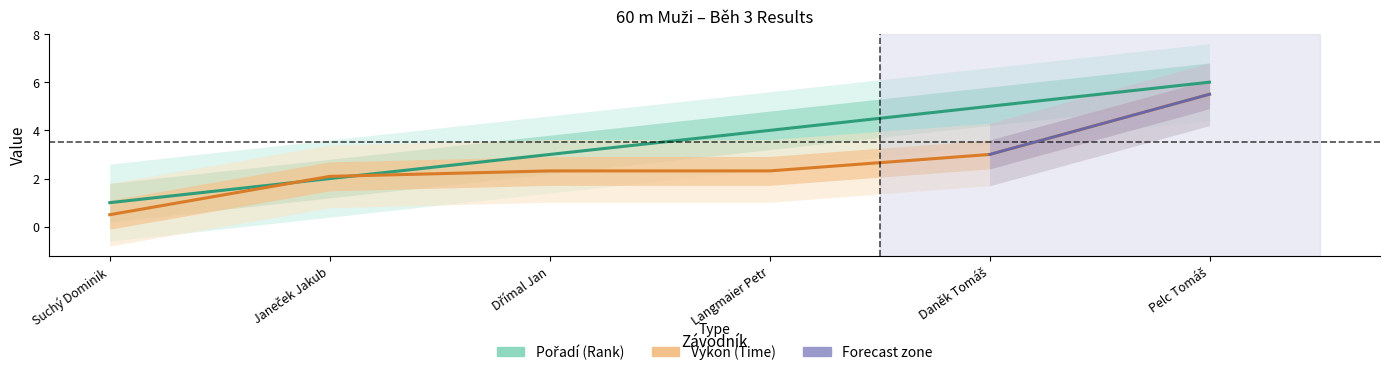

Between Dřímal Jan and Daněk Tomáš, which is larger?

Daněk Tomáš